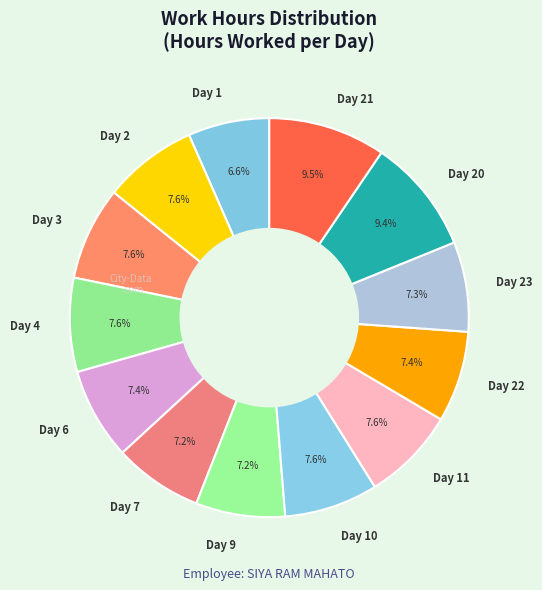

How much of the chart is everything except Day 20?

90.6%